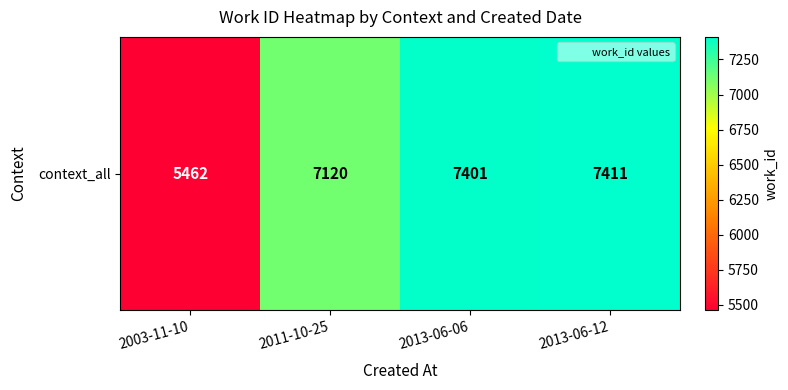

What is the difference between the values at 2003-11-10 and 2013-06-12?

1949